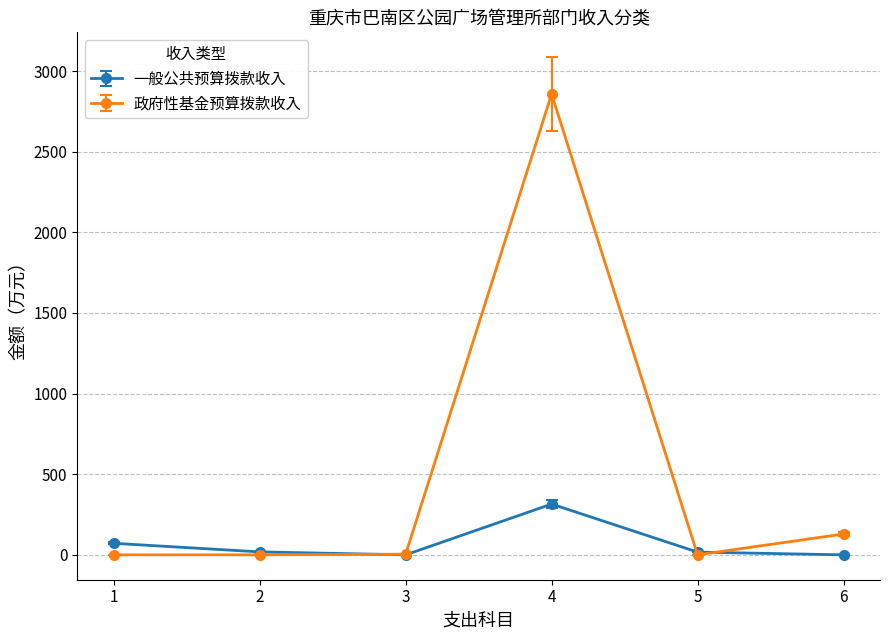

At which category is the sum across all series the highest?

4